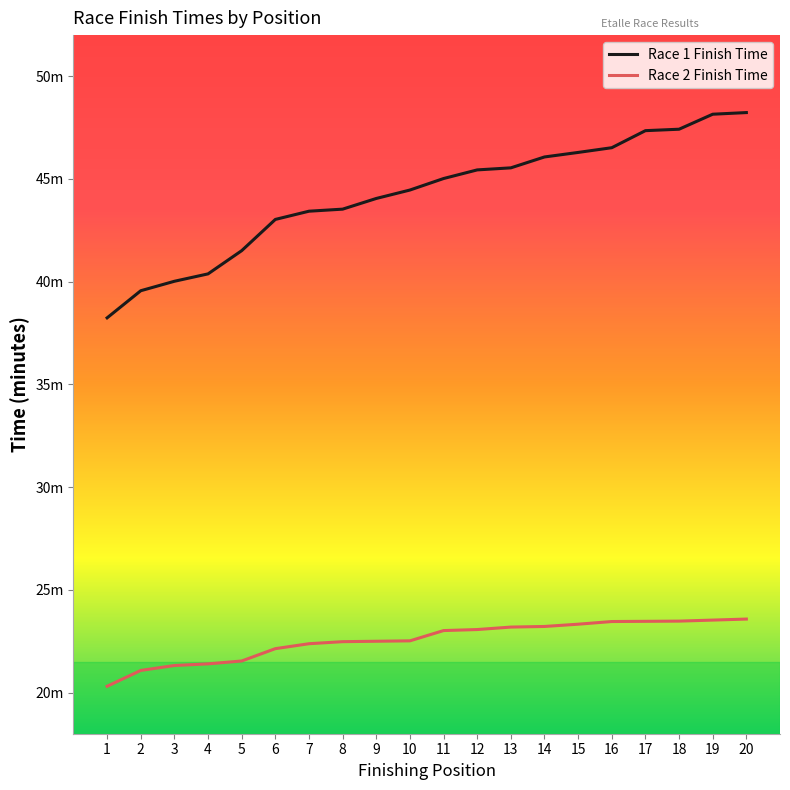

True or false: Race 1 Finish Time and Race 2 Finish Time intersect in this chart.

False